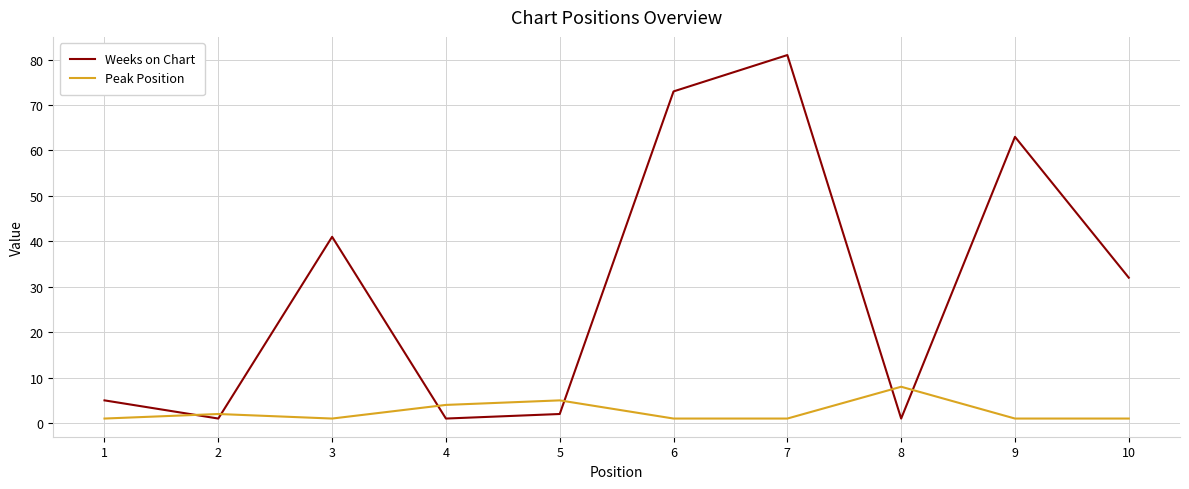

At how many categories does at least one series exceed 36?

4